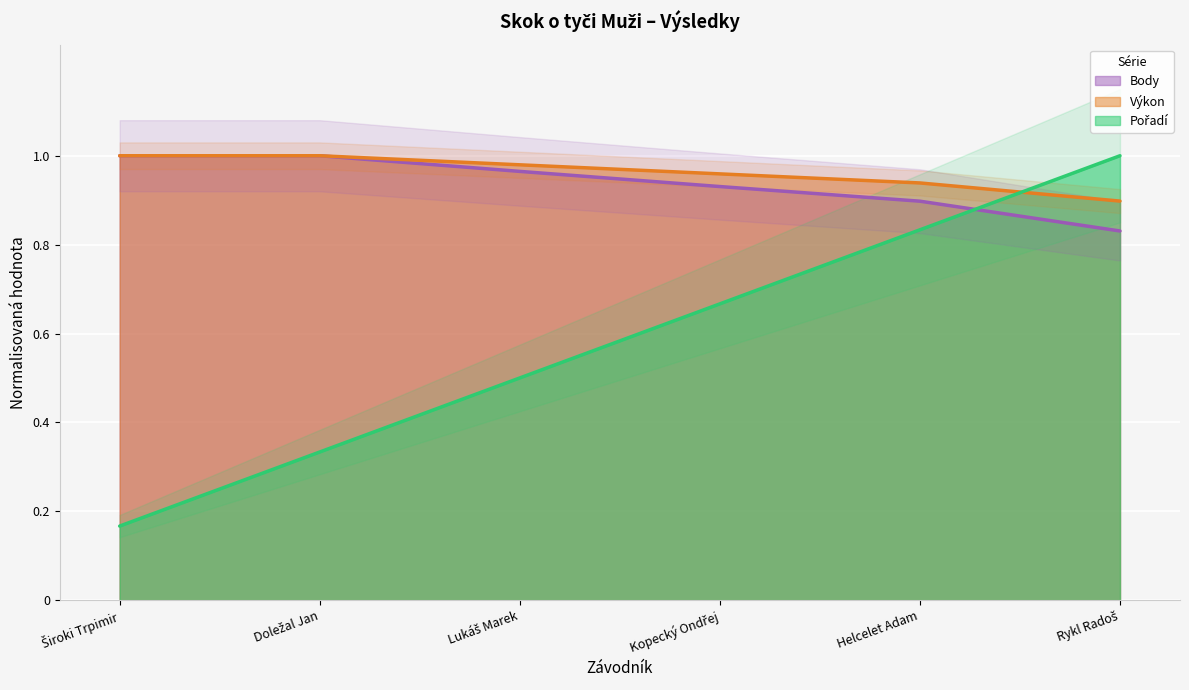

The Body series shows 1.2 at Rykl Radoš. True or false?

False